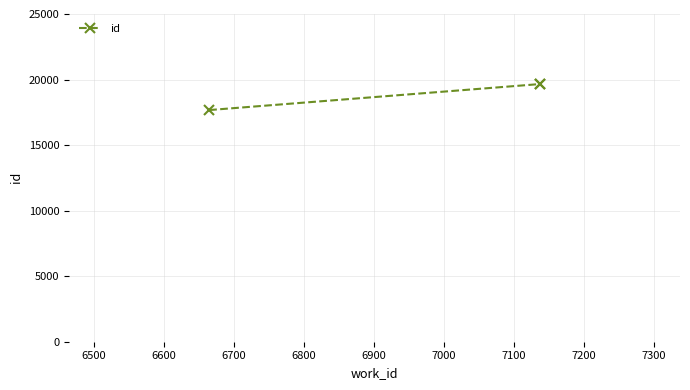

Between 6500 and 6600, which is larger?

6600